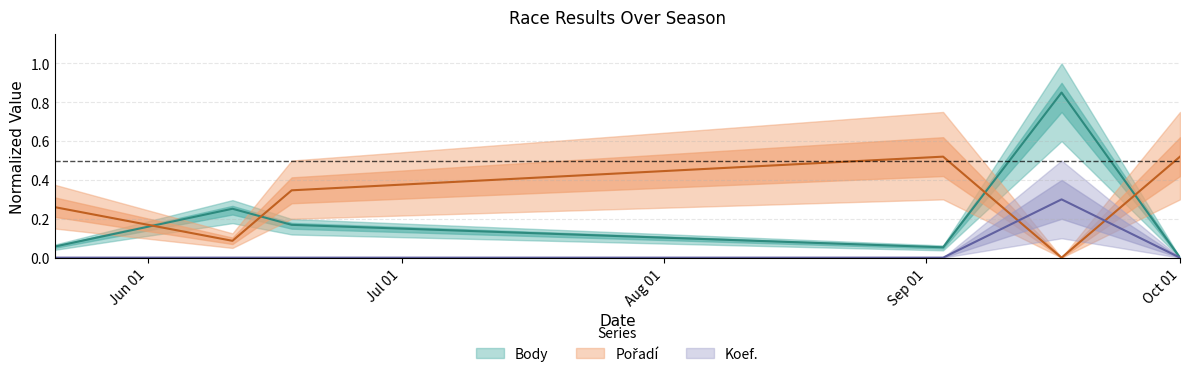

Between 2022-06-11 and 2022-09-17, which series saw the biggest shift?

Body